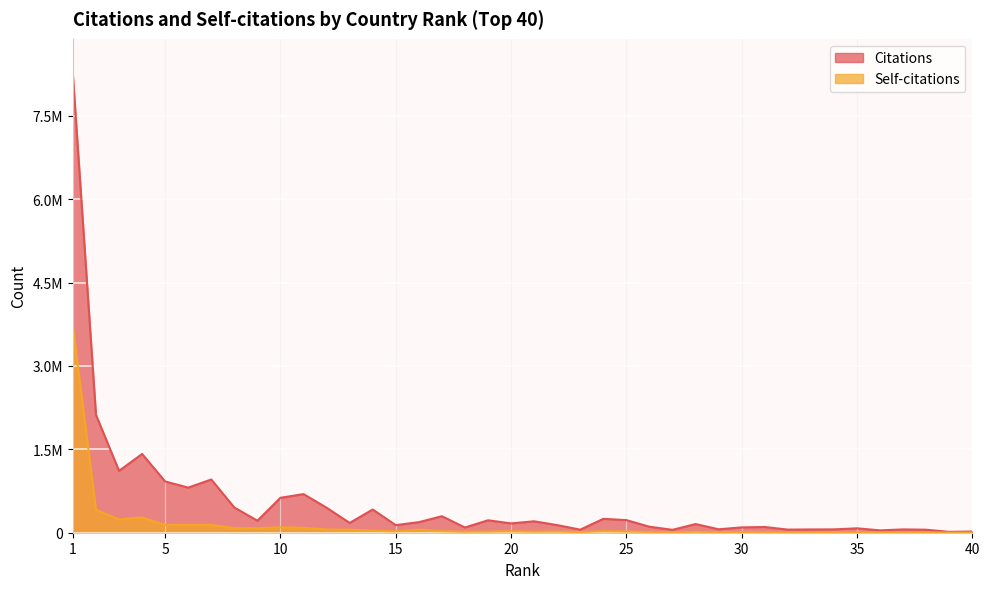

Where is the first local maximum for Self-citations?

4